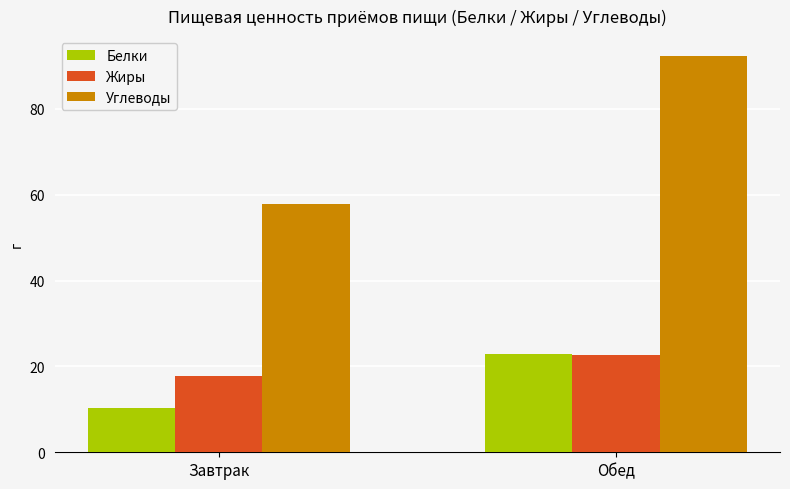

Between Завтрак and Обед, which series saw the biggest shift?

Углеводы